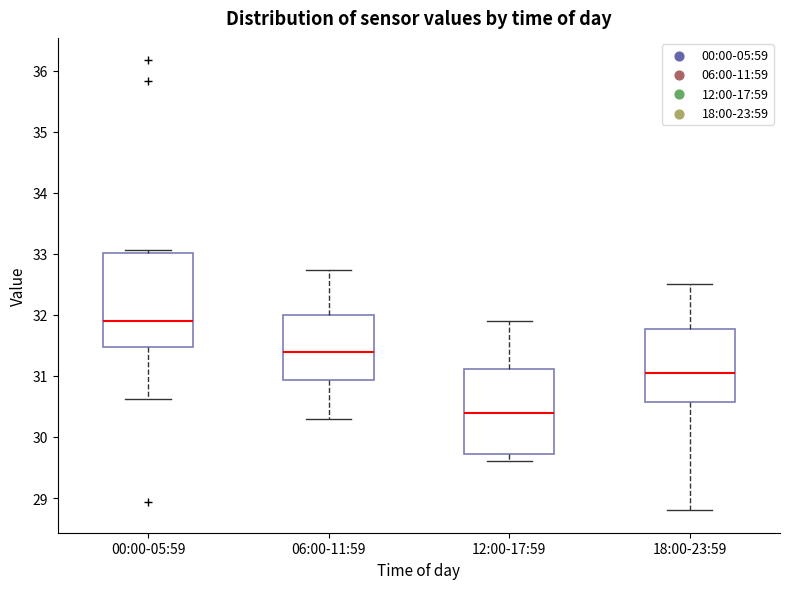

Reading left to right, read every box against the y-axis: the position of its median line, the range the box covers, and the ends of its whiskers. The values are not printed on the chart, so give them approximately, as read against the axis.

00:00-05:59: median 31.9, box 31.5 to 33.0, whiskers 30.6 to 33.1
06:00-11:59: median 31.4, box 30.9 to 32.0, whiskers 30.3 to 32.7
12:00-17:59: median 30.4, box 29.7 to 31.1, whiskers 29.6 to 31.9
18:00-23:59: median 31.1, box 30.6 to 31.8, whiskers 28.8 to 32.5